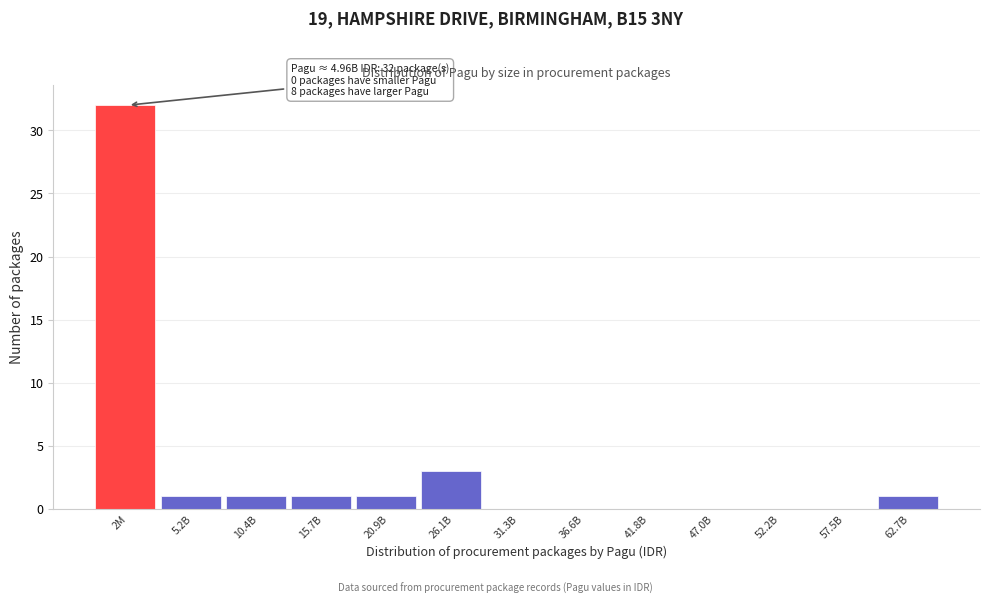

Reading left to right, list all the values displayed in this chart.

2M=32	5.2B=1	10.4B=1	15.7B=1	20.9B=1	26.1B=3	31.3B=0	36.6B=0	41.8B=0	47.0B=0	52.2B=0	57.5B=0	62.7B=1